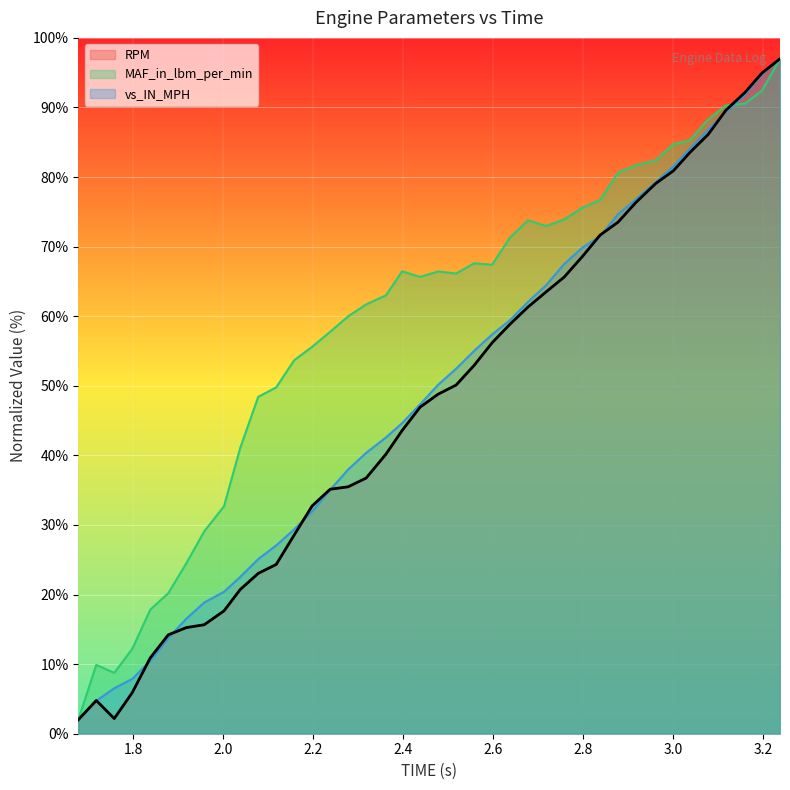

True or false: vs_IN_MPH has more than 2 points higher than both neighbors.

False